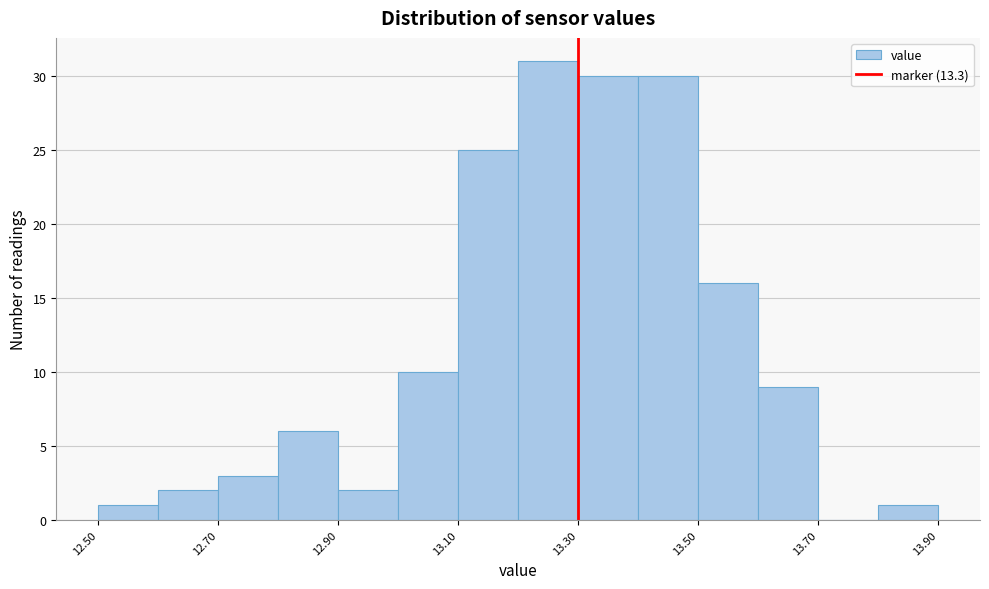

Over which range of the x-axis is the bar tallest?

13.2 to 13.3